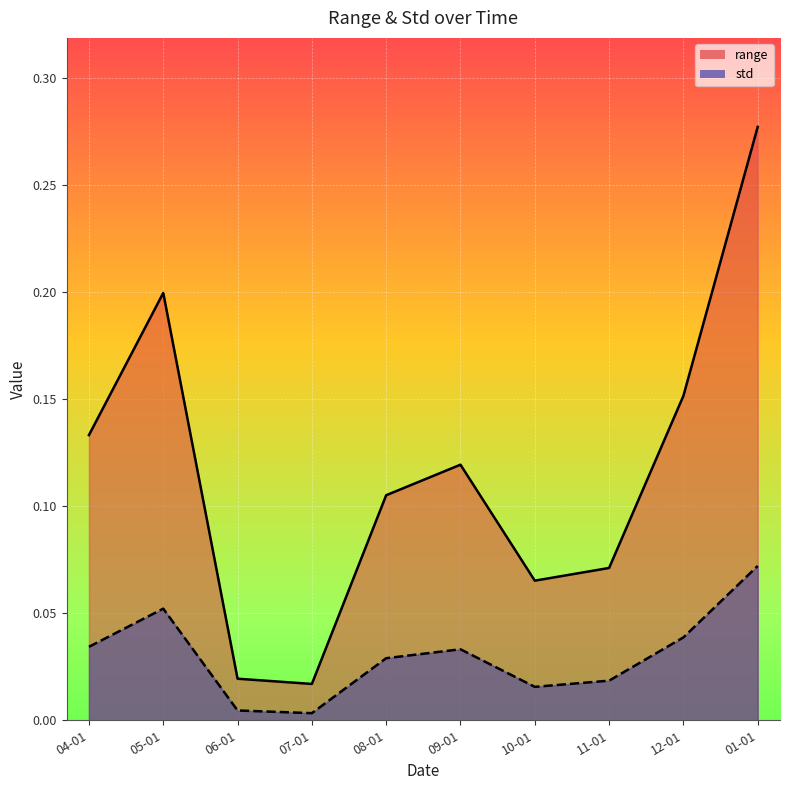

In range, how many points are lower than both neighbors (excluding endpoints)?

2